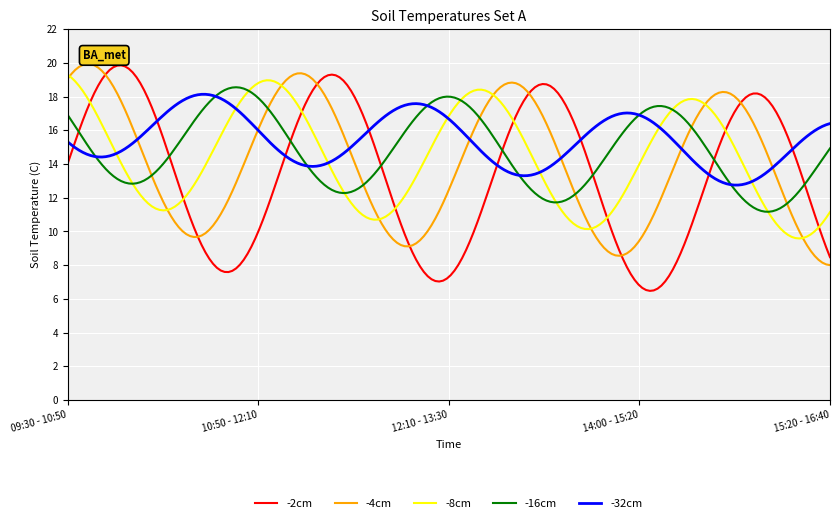

Which series has the widest spread of values?

-2cm